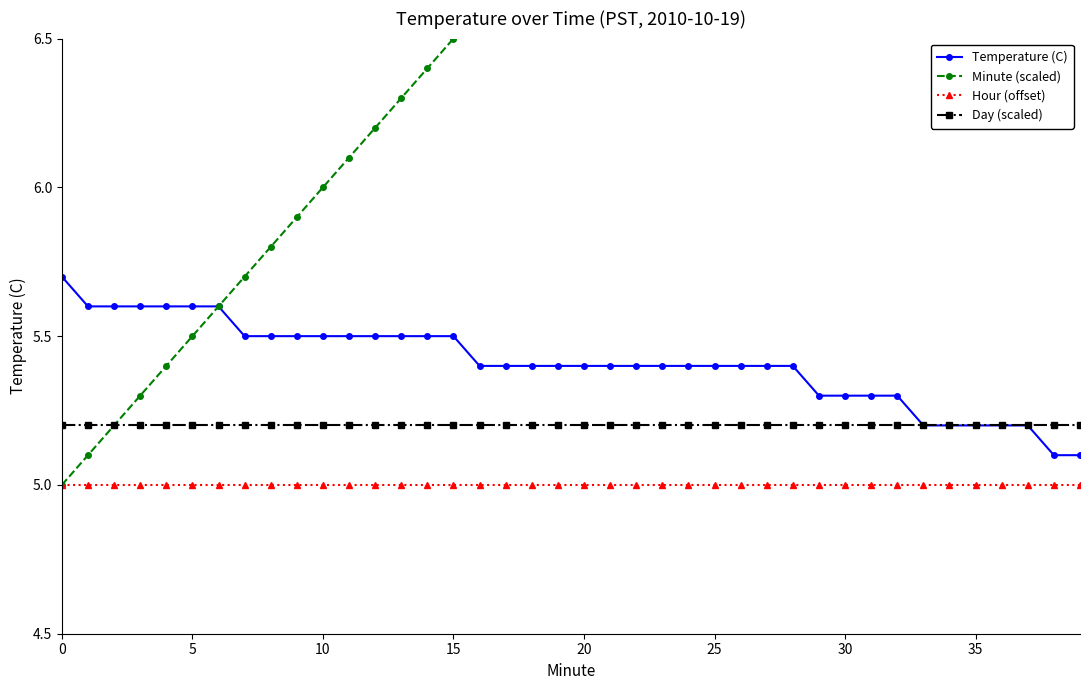

True or false: Day (scaled) and Minute (scaled) cross at least once.

False